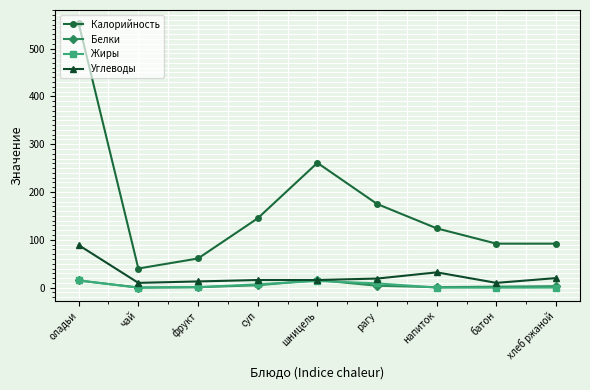

What position from the left is чай?

2